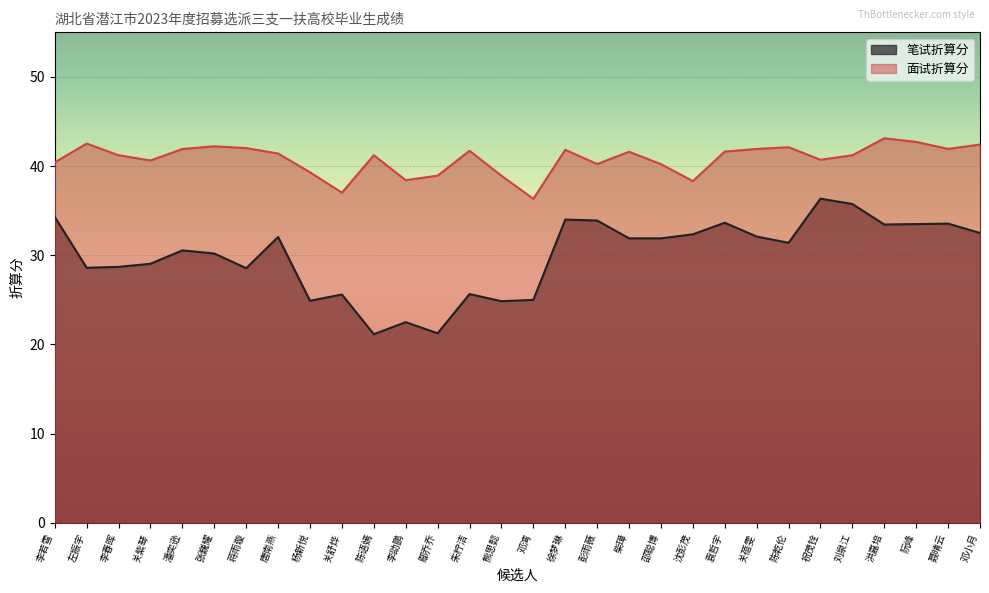

What is the difference between the maximum and minimum values in the 笔试折算分 series?

15.2